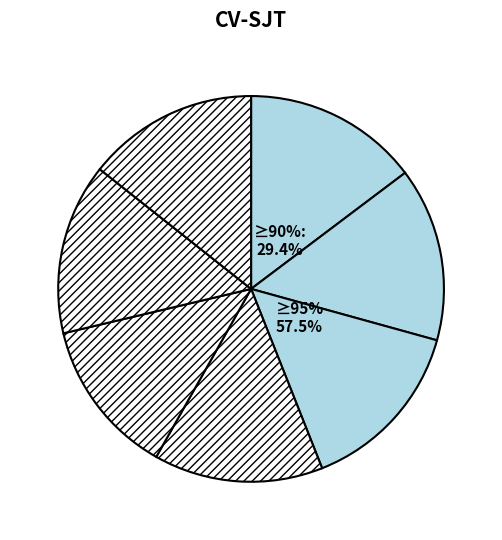

How many segments does this pie chart have?

7